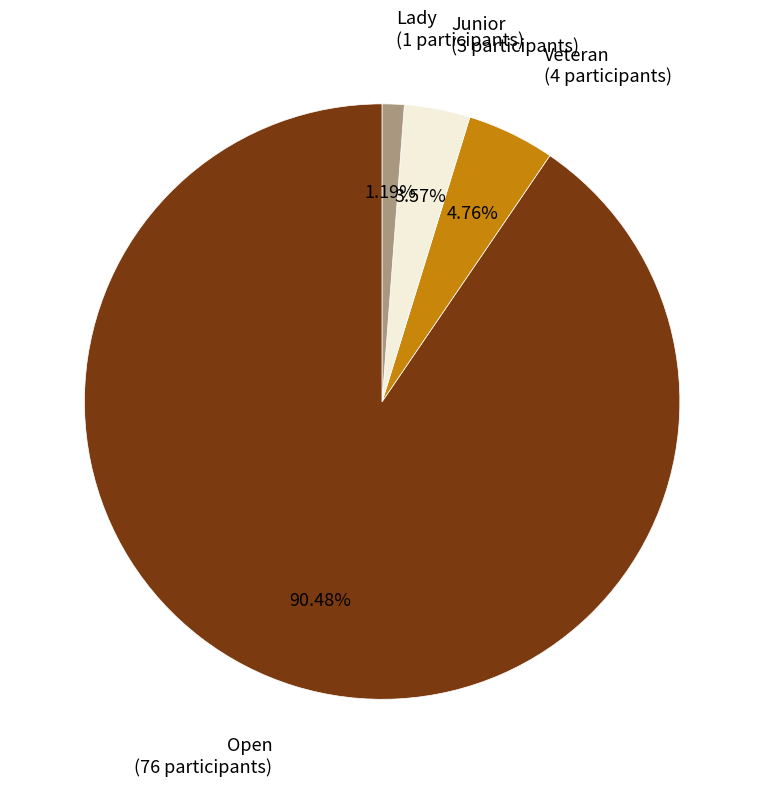

Between Veteran and Junior, which is larger?

Veteran